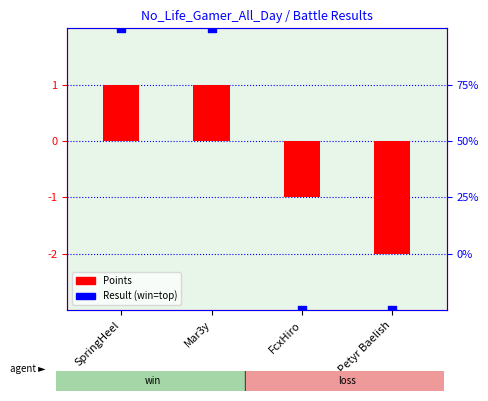

What is the total value across all series at Mar3y?

3